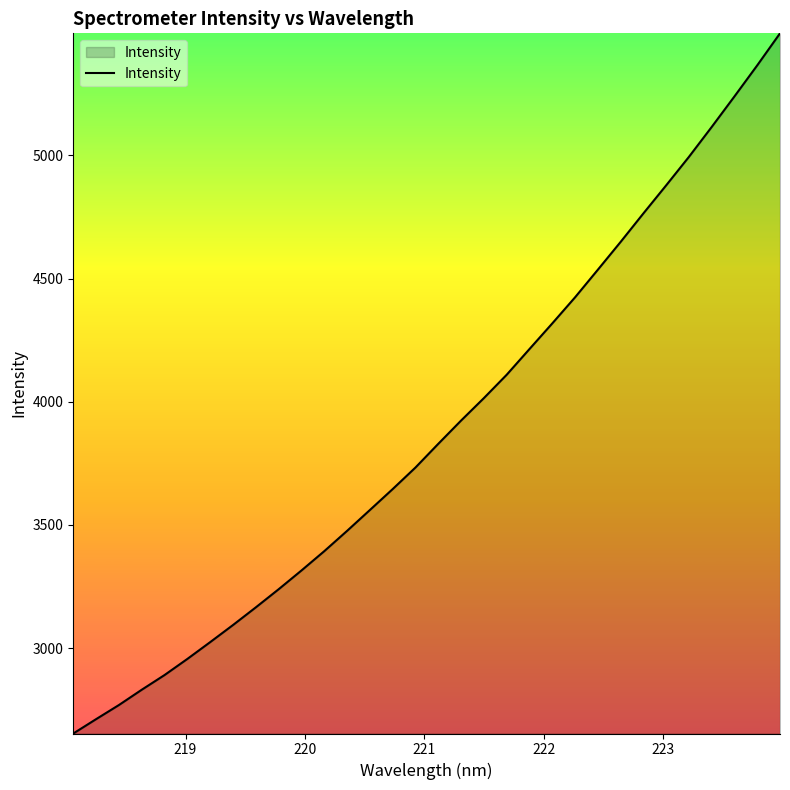

What is the difference between the maximum and minimum values?

2842.7